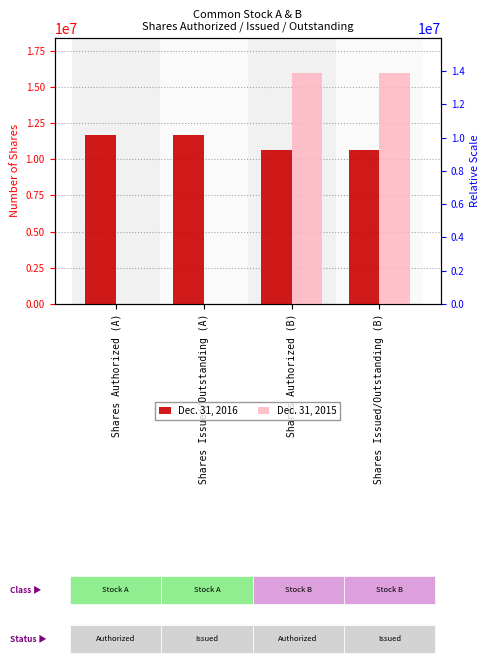

At which label does Dec. 31, 2015 reach its peak?

Shares Authorized (B)